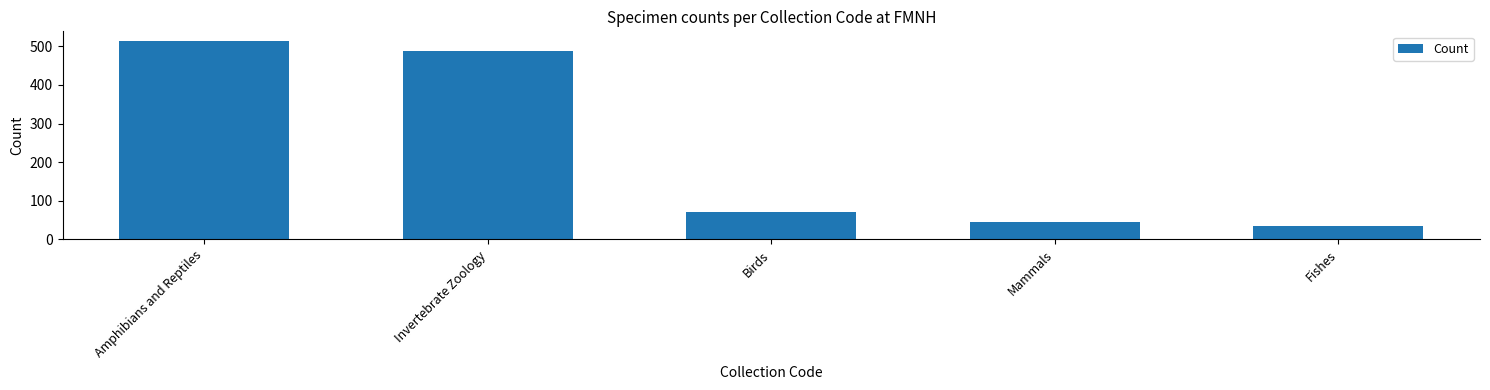

What is the greatest value displayed?

513